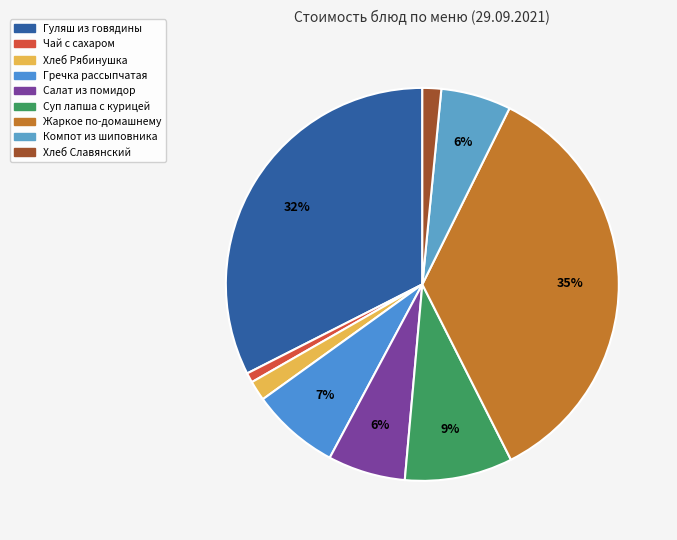

What is the smallest slice in the pie chart?

Чай с сахаром